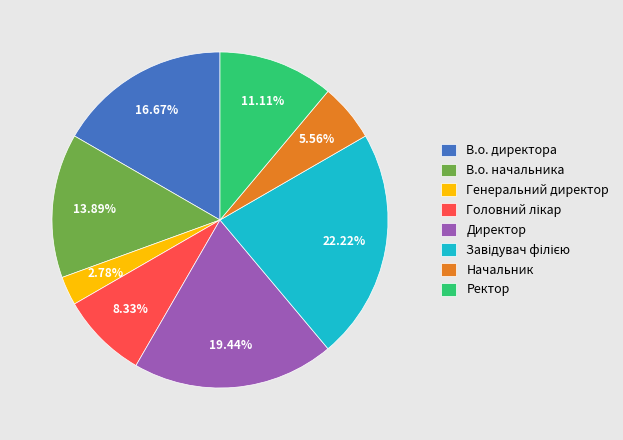

Do Директор and Генеральний директор together represent more than half of the pie?

No